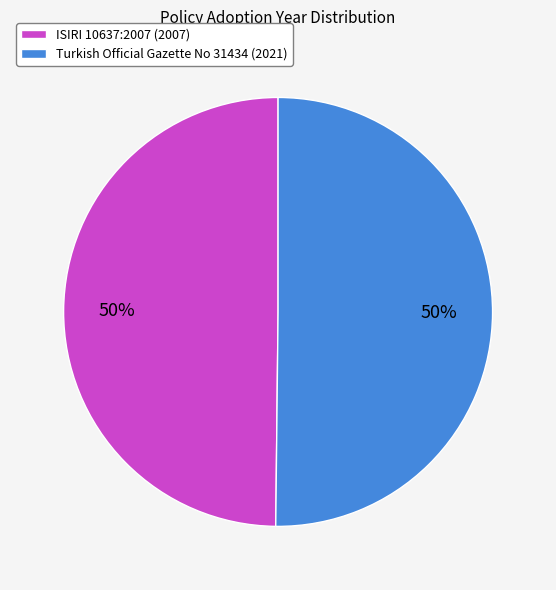

The ISIRI 10637:2007 (2007) slice represents 40% of the pie. True or false?

False